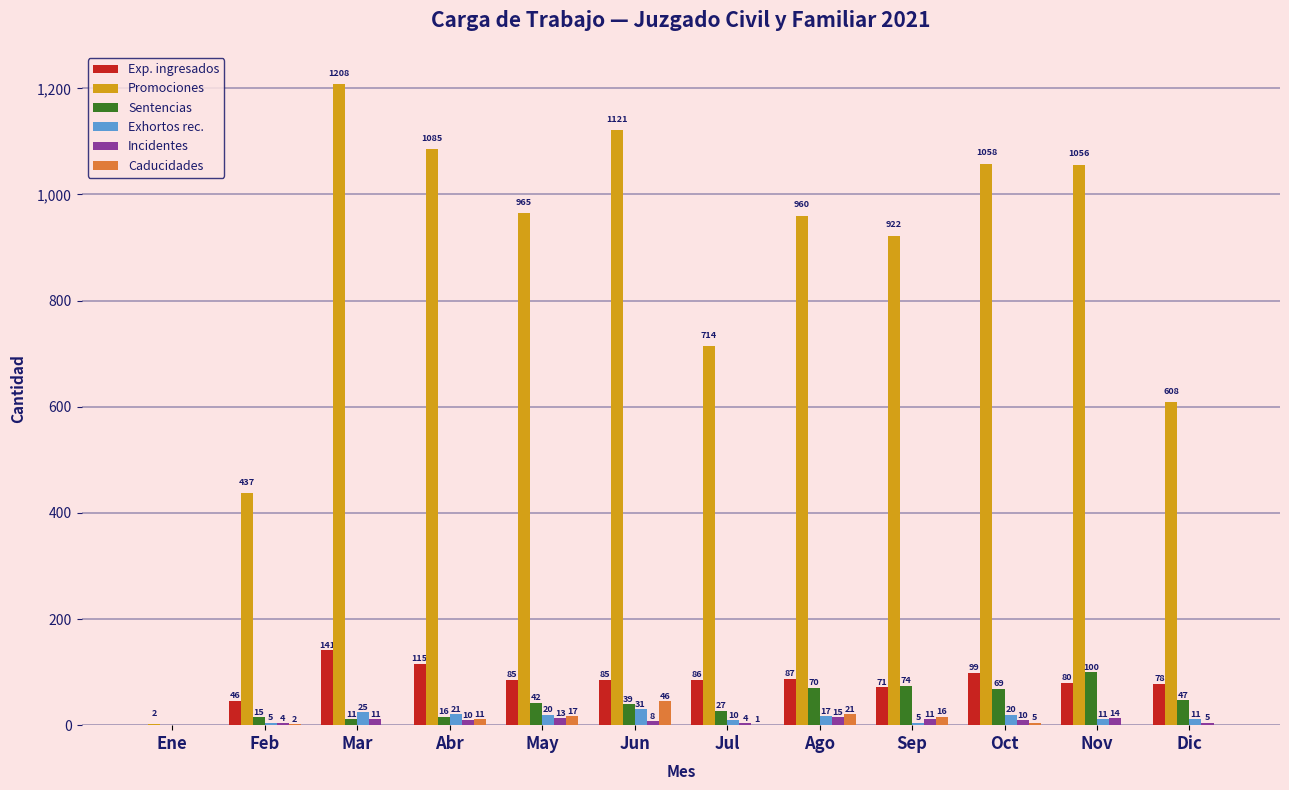

Which series has the largest total across all categories?

Promociones